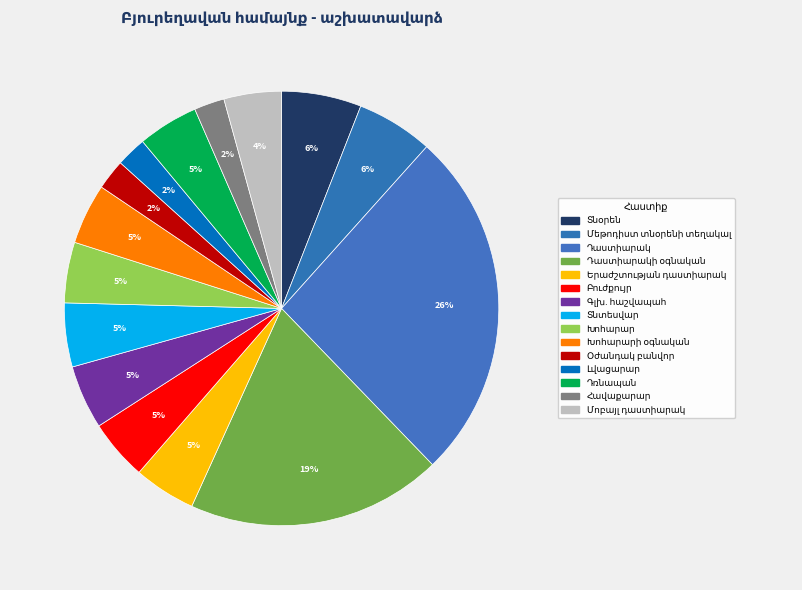

What is the smallest slice in the pie chart?

Օժանդակ բանվոր